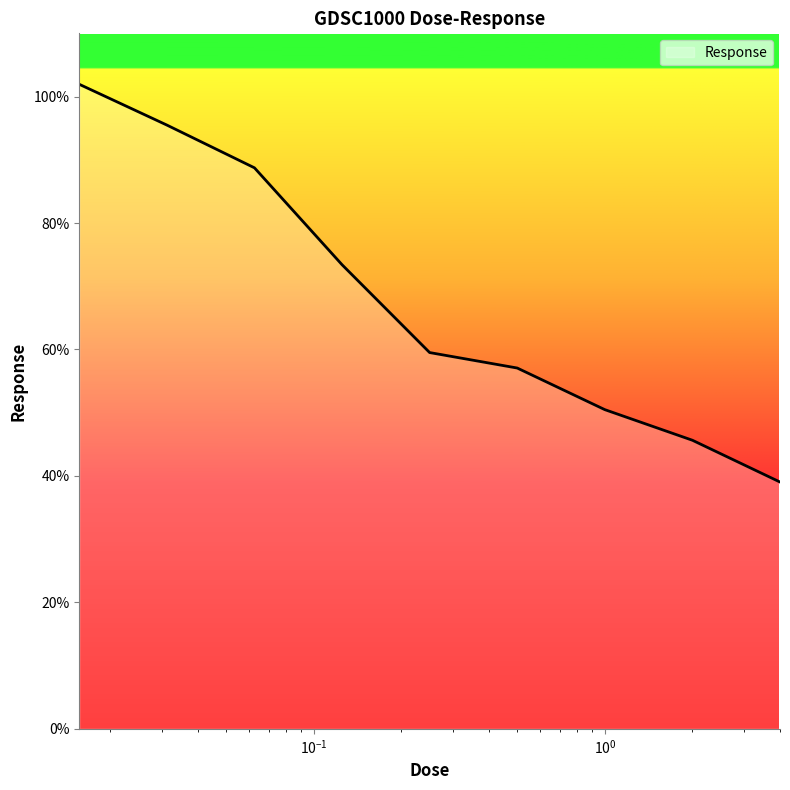

Count the number of categories in the chart.

9